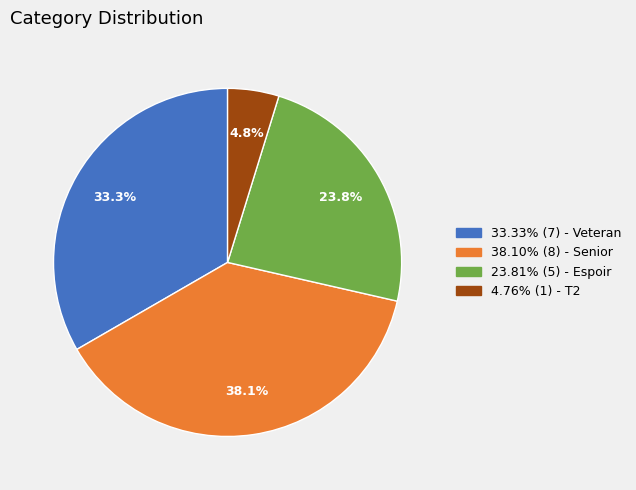

Is there a majority slice in this chart?

No